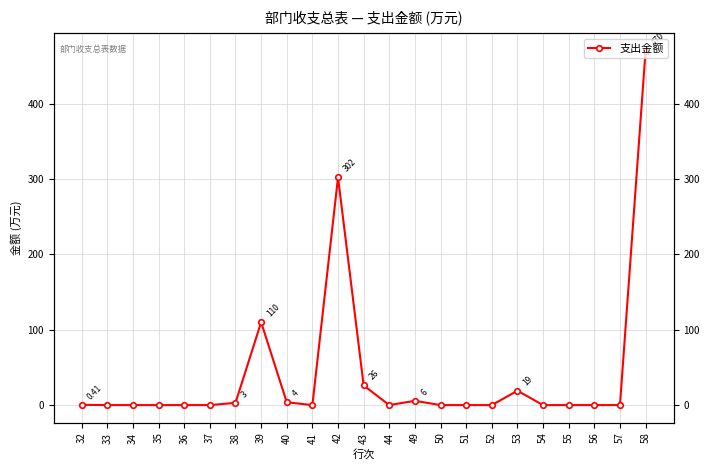

List the labels in order of value, smallest first.

33, 34, 35, 36, 37, 41, 44, 50, 51, 52, 54, 55, 56, 57, 32, 38, 40, 49, 53, 43, 39, 42, 58